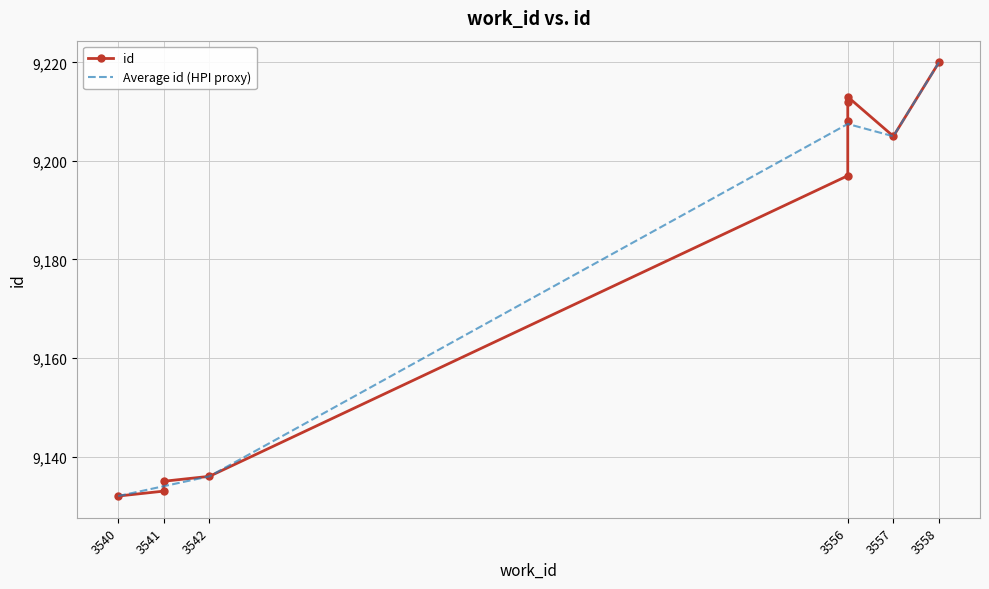

How many values exceed 9205?

4